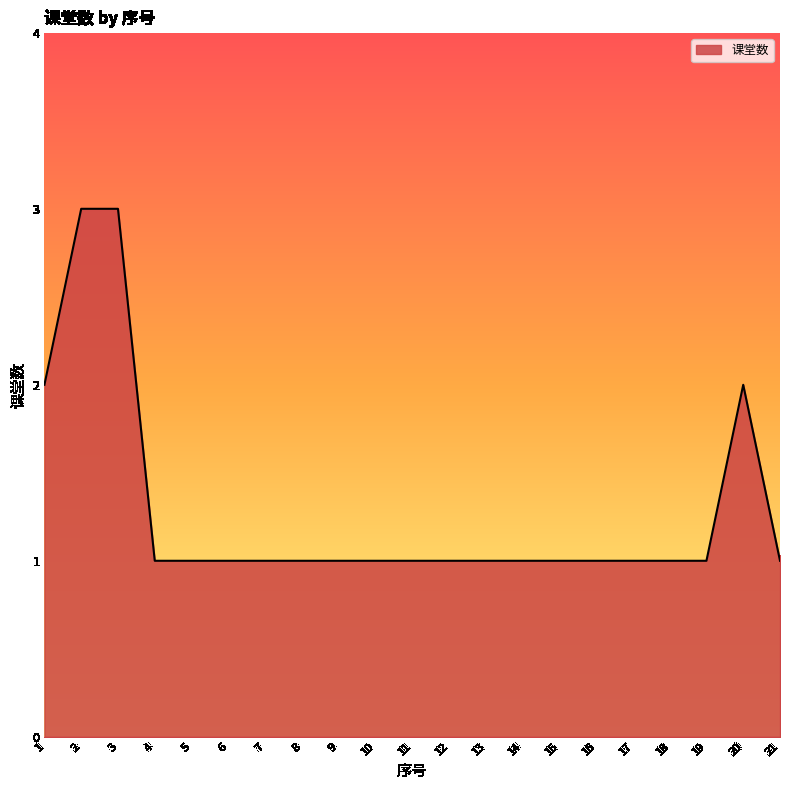

What is the smallest value displayed?

1